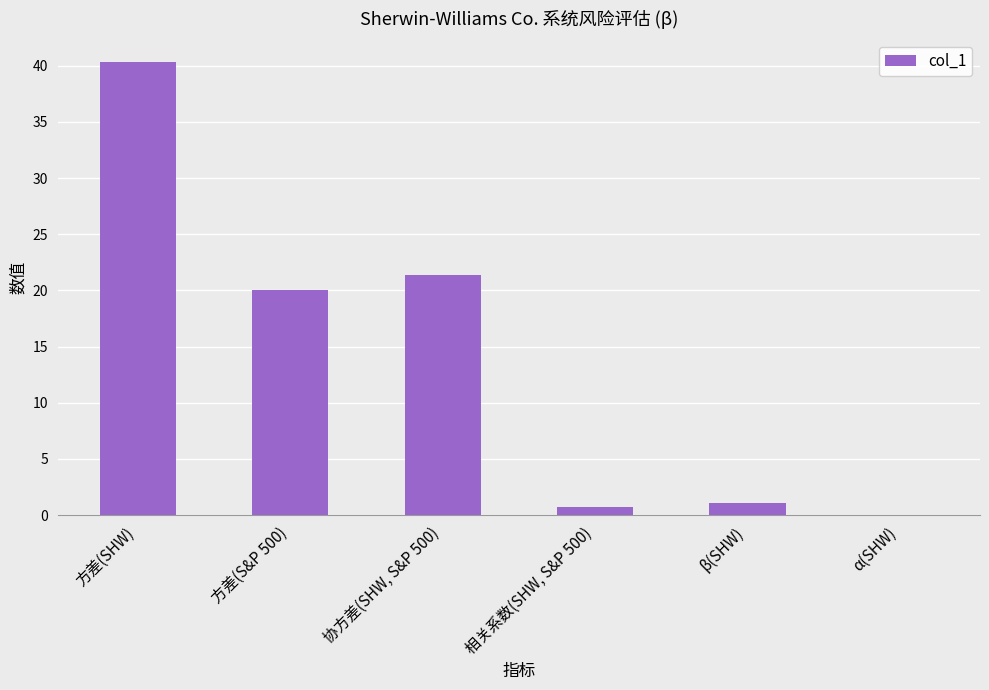

What is the sum of all values?

83.7